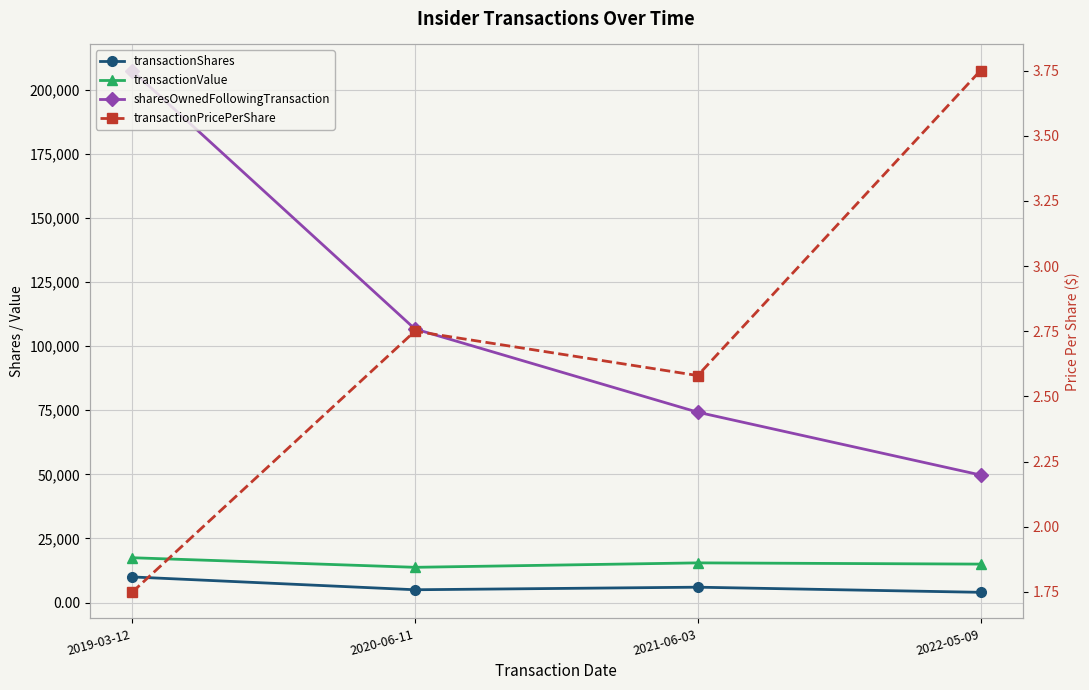

What is the value of the transactionShares point at the 3rd from the left?

6000.0